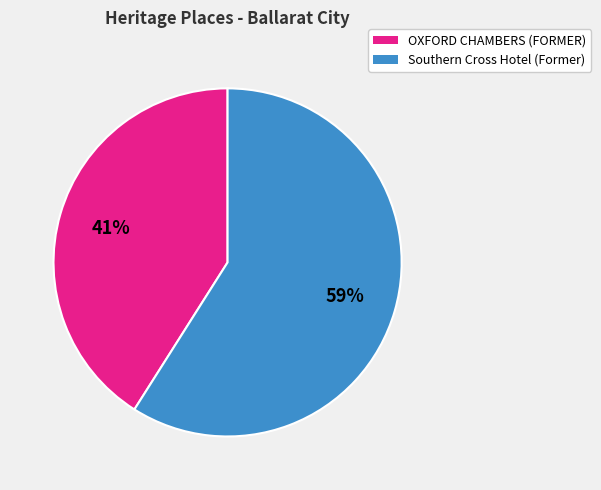

What percentage is the OXFORD CHAMBERS (FORMER) slice, to the nearest percent?

41%